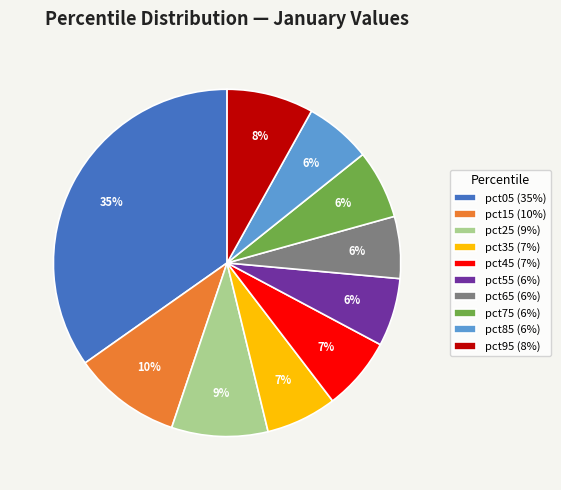

To the nearest percent, what is the difference between the largest and smallest slice percentages?

29%